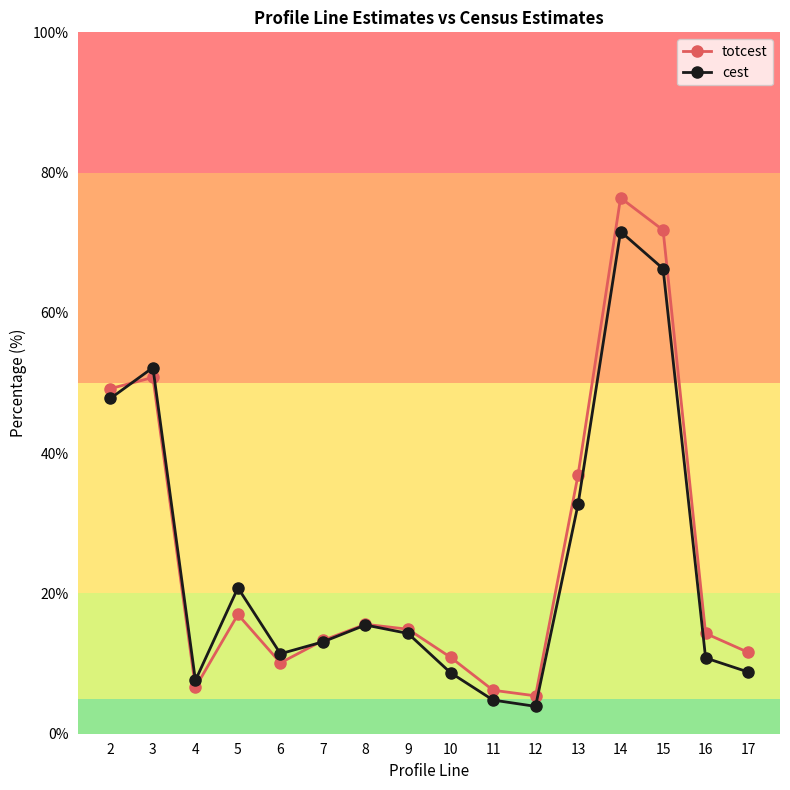

Which series has the widest spread of values?

totcest